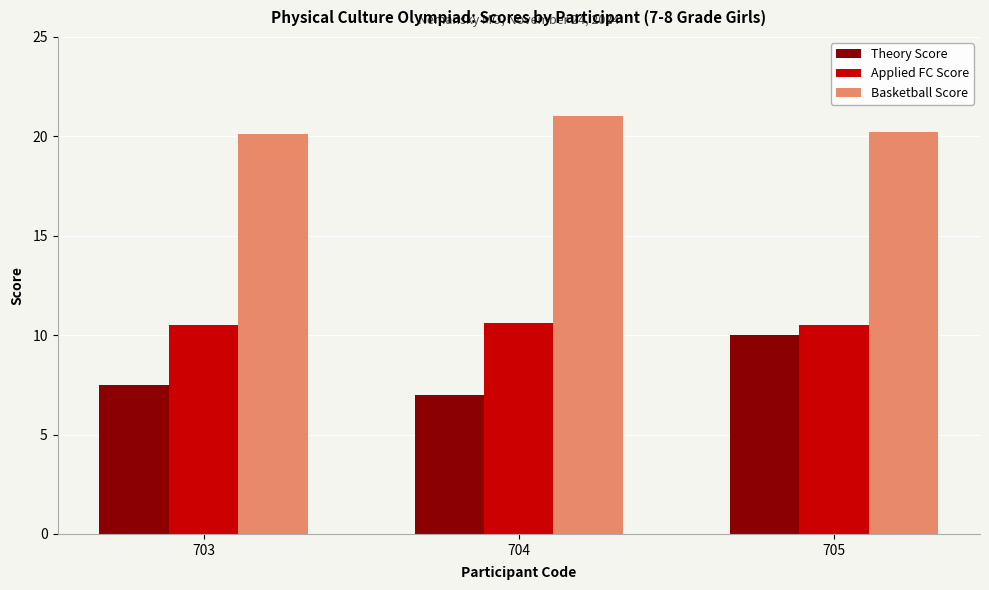

The Applied FC Score series shows 16.5 at 703. True or false?

False